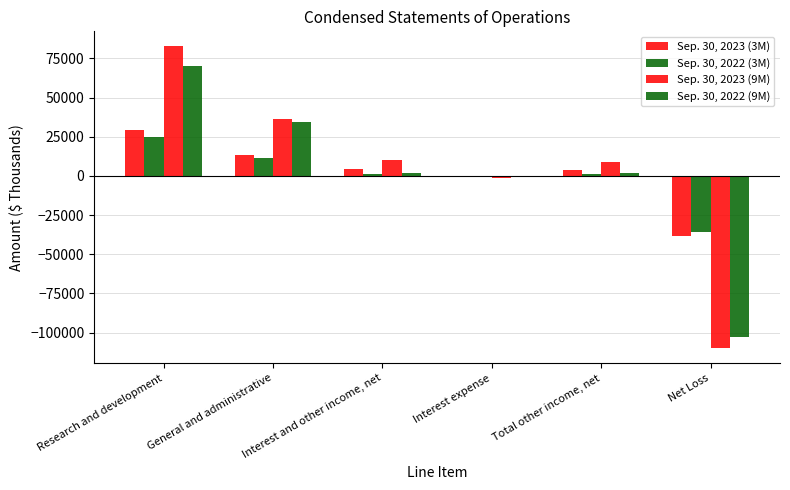

How many groups of bars are there?

6